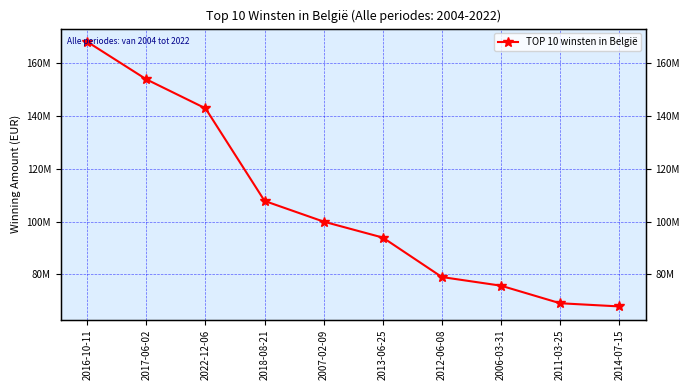

How many distinct data groups are displayed?

1